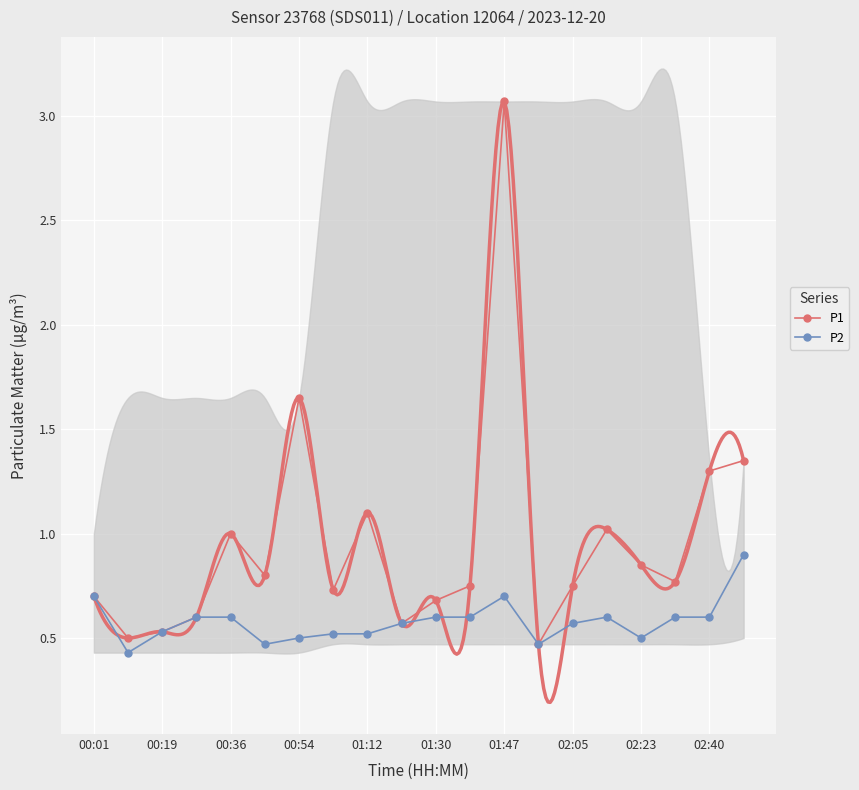

The value of P1 at 15 is 1.0. True or false?

True